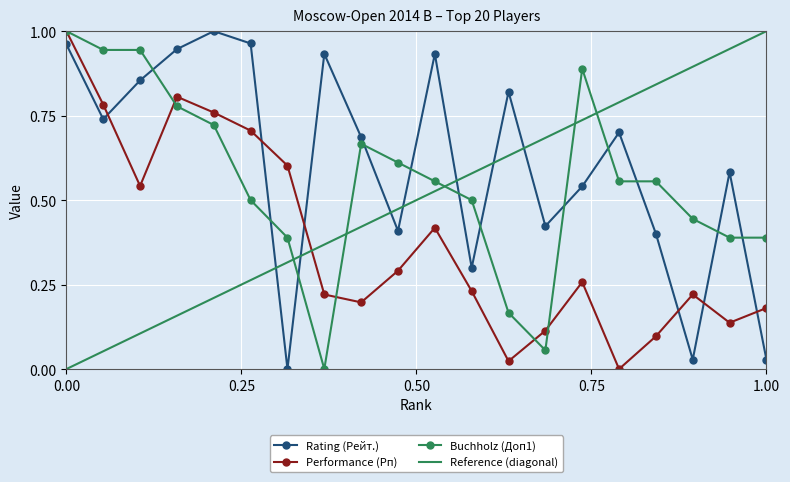

Which series has the largest total across all categories?

Rating (Рейт.)